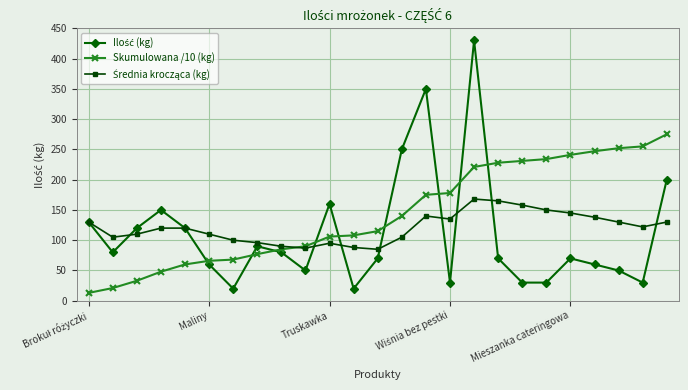

Which series has the largest total across all categories?

Skumulowana /10 (kg)